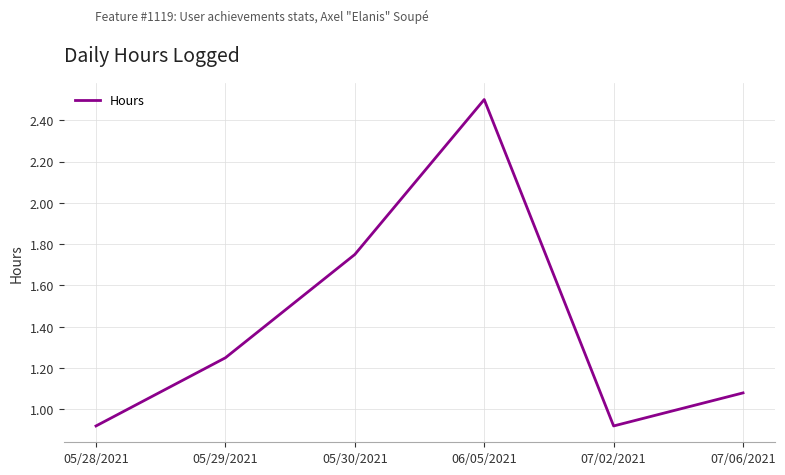

At which category does the data reach its first local valley?

07/02/2021